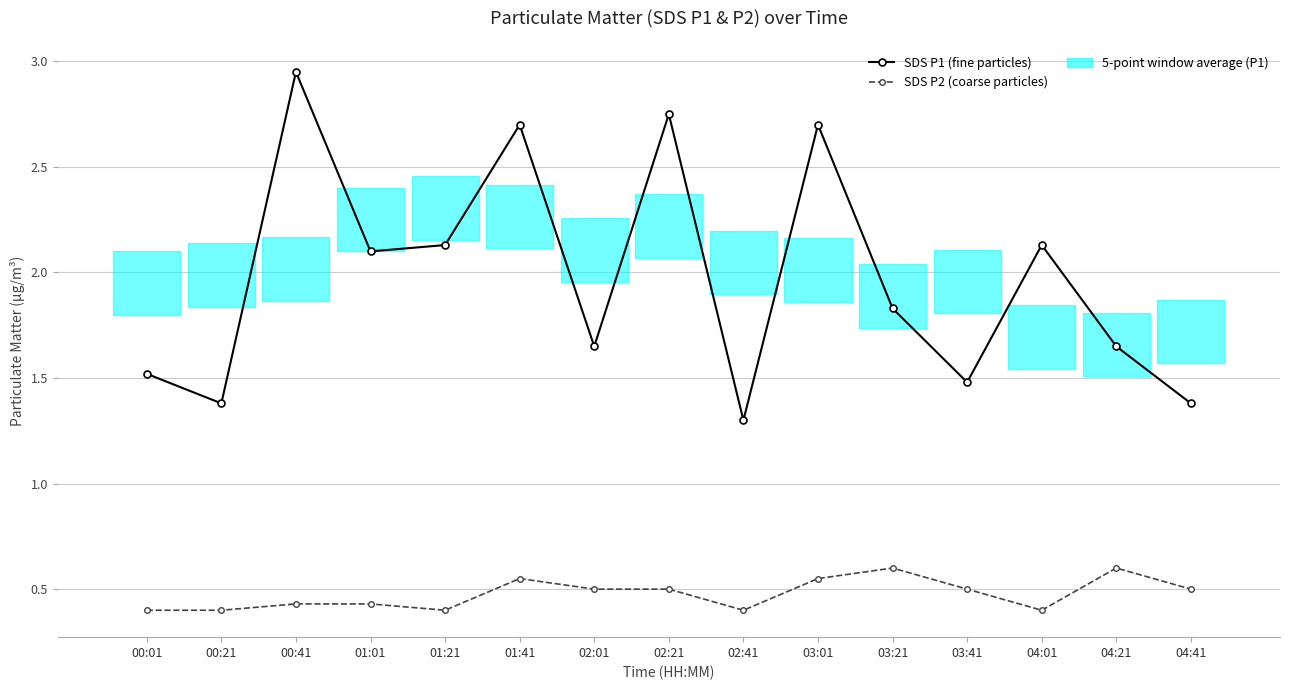

Which series has the largest total across all categories?

SDS P1 (fine particles)